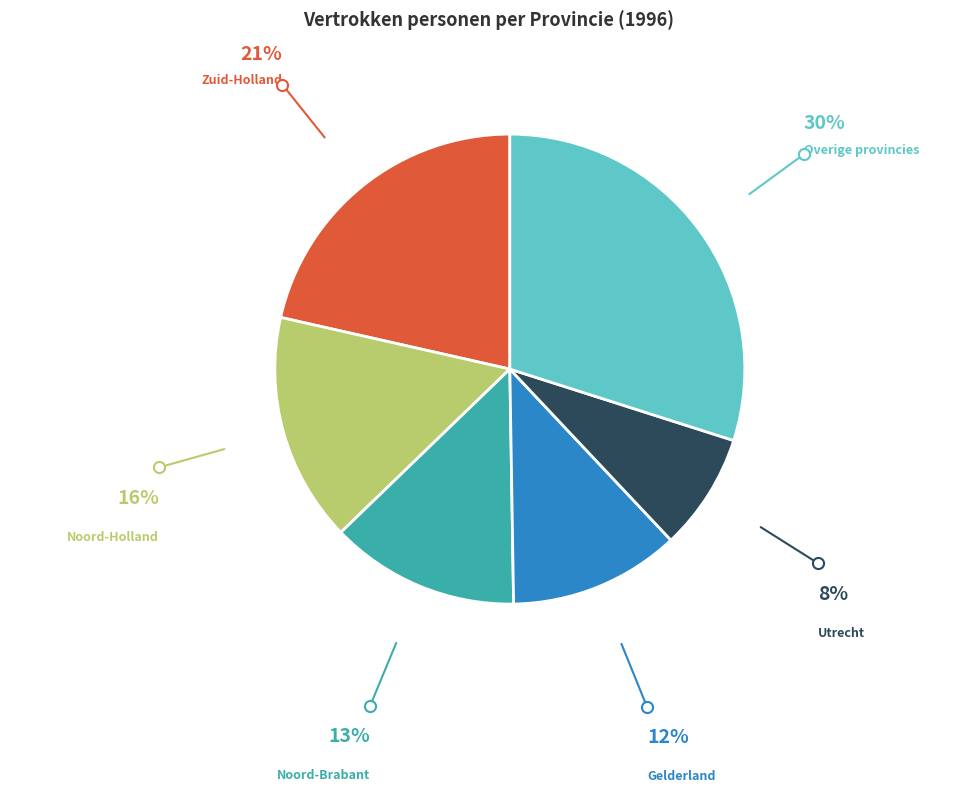

What is the smallest slice in the pie chart?

Utrecht